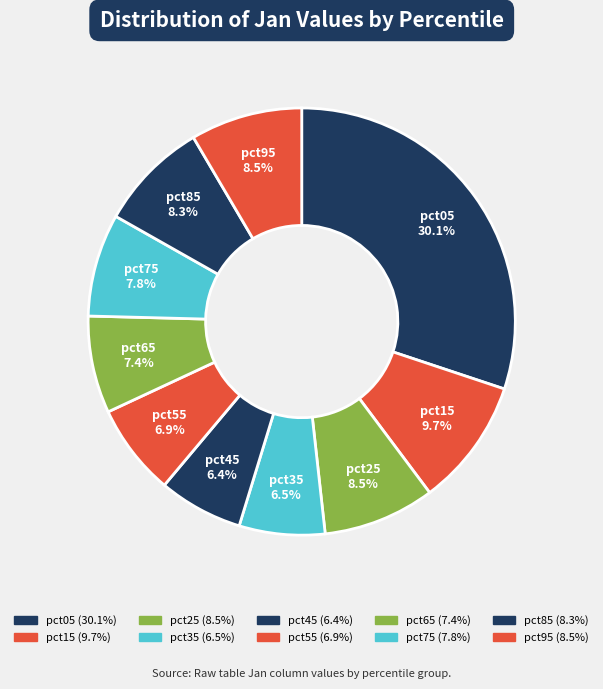

Does pct85 represent more than half of the total?

No